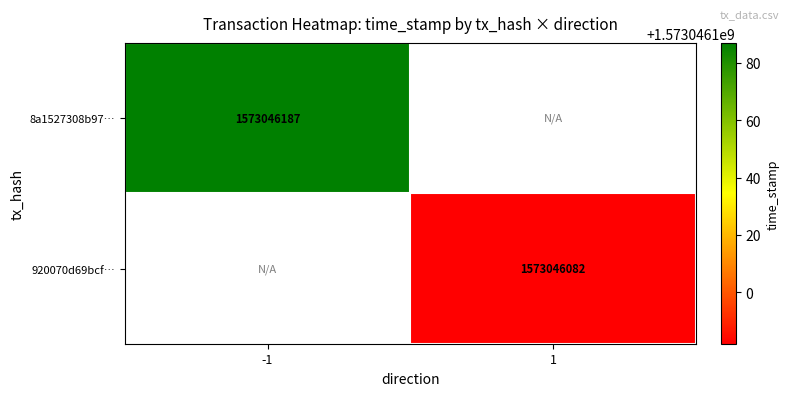

Reading right to left, extract all data points from this chart.

8a1527308b97894414f8ffab97c9b5fe02a27b2: 0	1573046187
920070d69bcfd599c08ff907f36cad9a81eeaaa: 1573046082	0